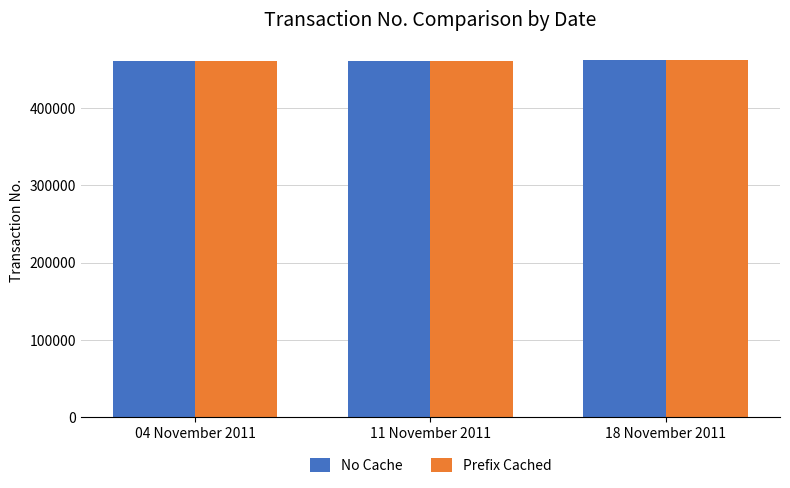

What is the total value across all series at 04 November 2011?

921154